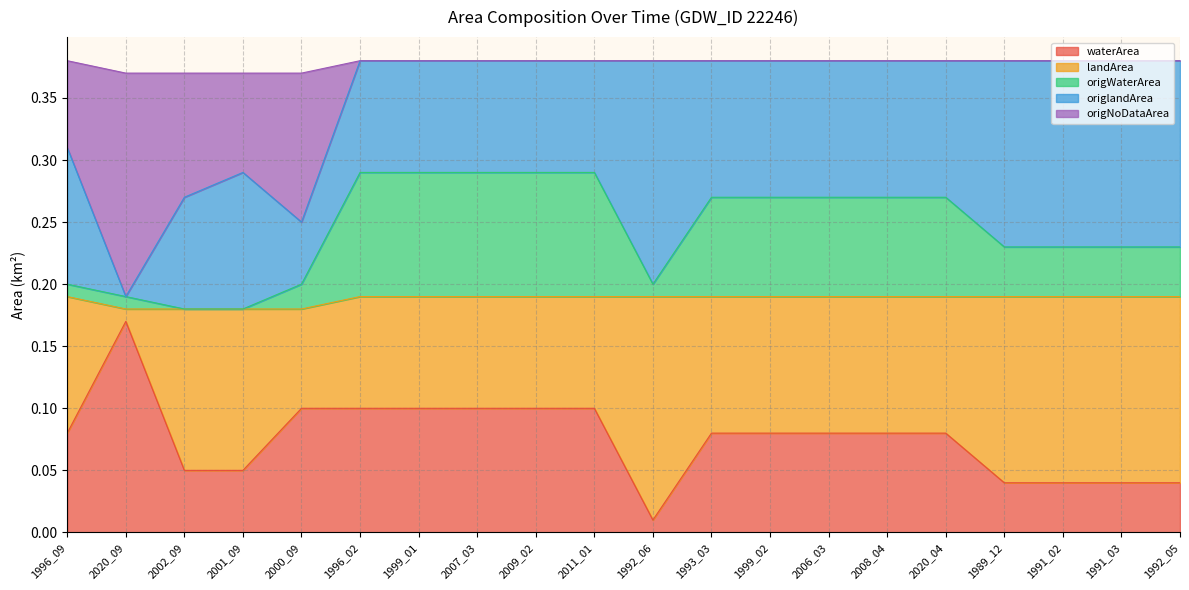

What are all the series names shown in the legend?

waterArea, landArea, origWaterArea, origlandArea, origNoDataArea